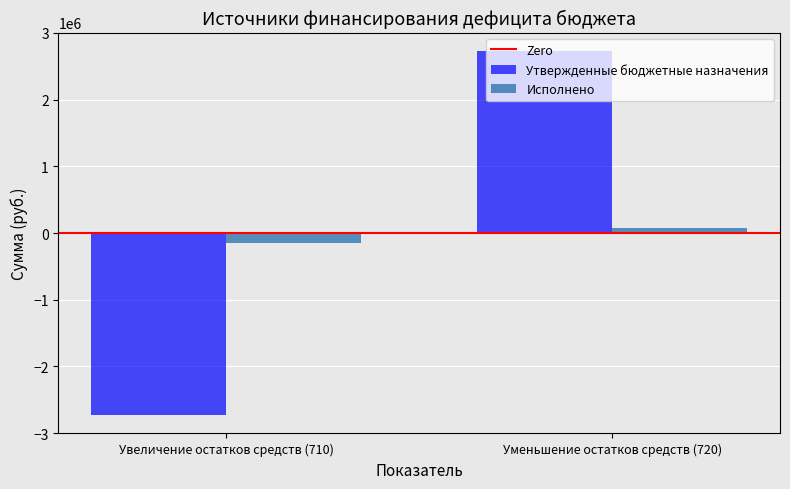

Is the value of Утвержденные бюджетные назначения at Уменьшение остатков средств (720) greater than the value of Исполнено at Увеличение остатков средств (710)?

Yes